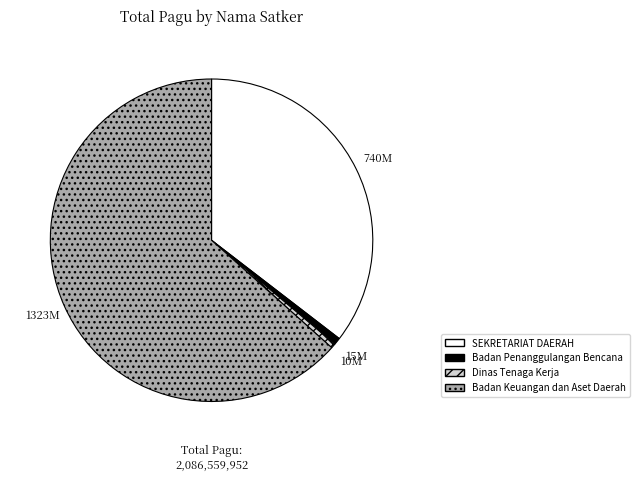

Which has a higher value, SEKRETARIAT DAERAH or Dinas Tenaga Kerja?

SEKRETARIAT DAERAH